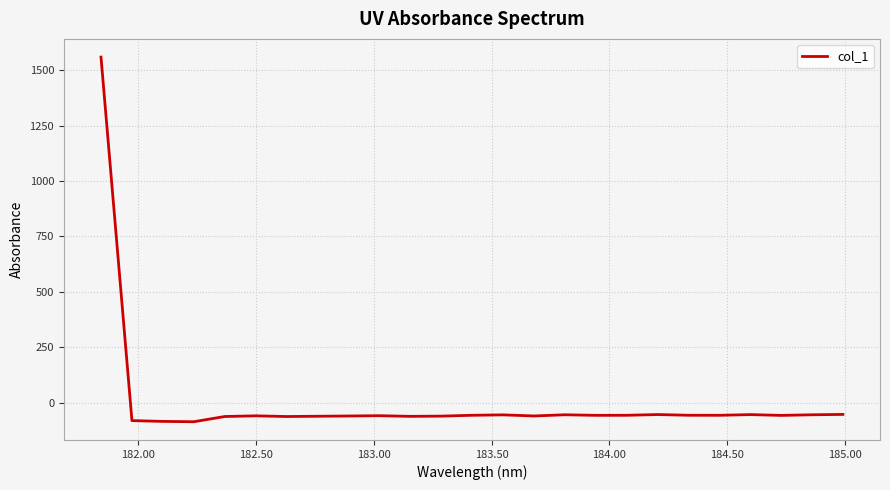

What is the difference between the maximum and minimum values?

1645.2